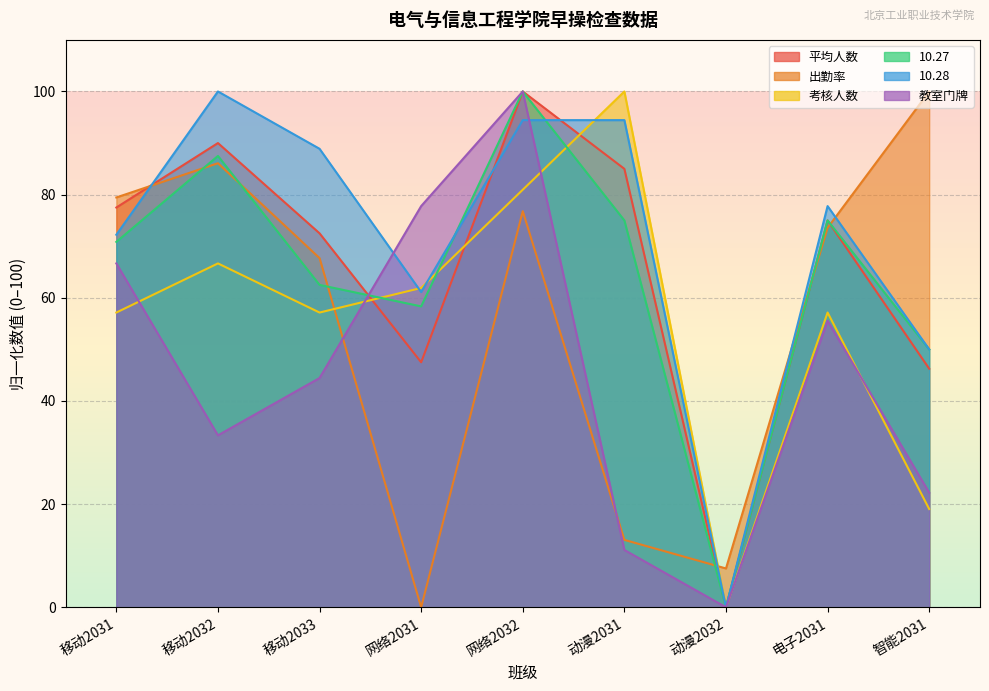

What is the spread (max minus min) of values at 电子2031?

22.2